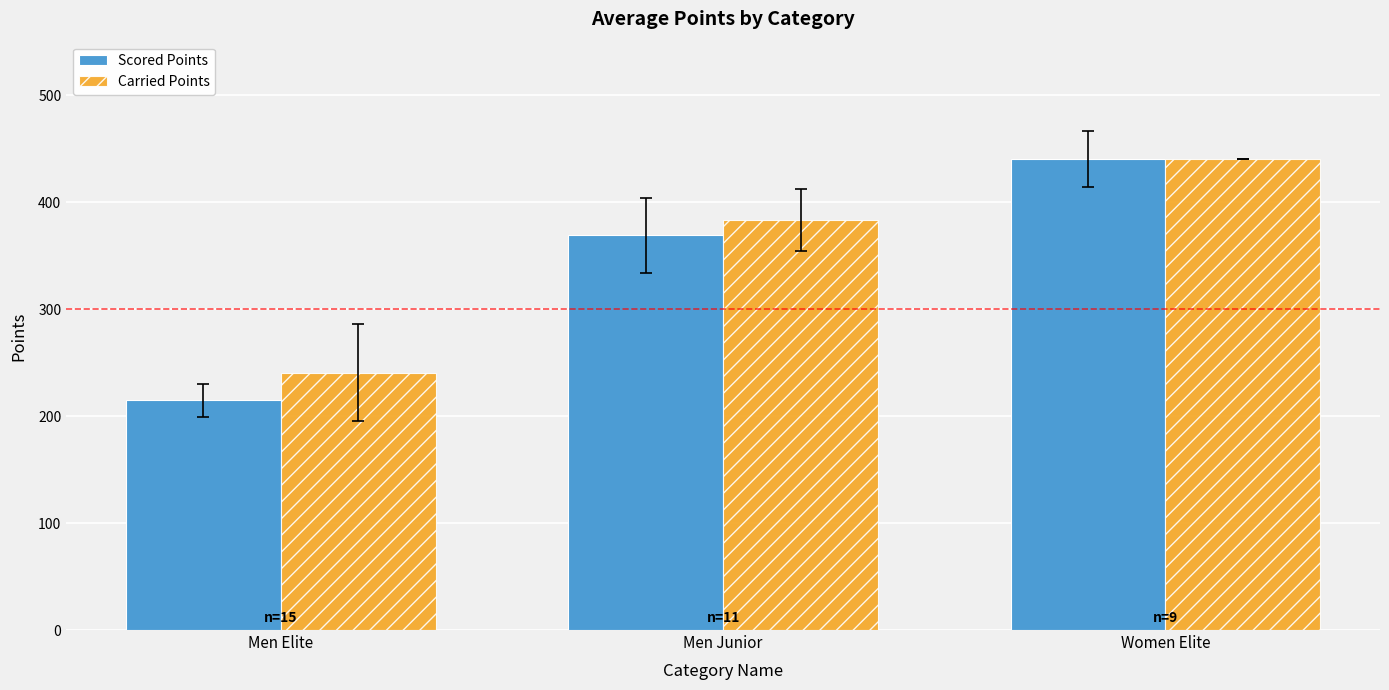

Which series changed the most between Men Junior and Women Elite?

Scored Points